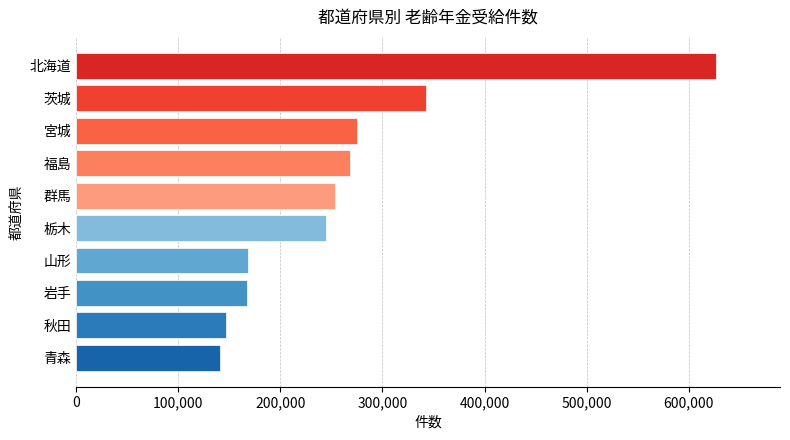

What is the difference between the second highest and minimum values?

201756